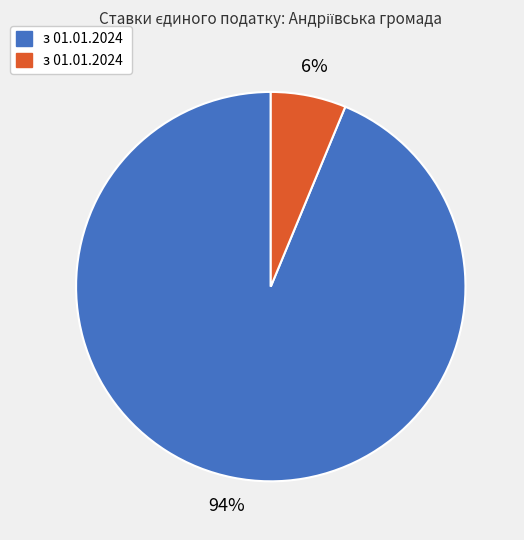

Does any single category account for the majority?

Yes